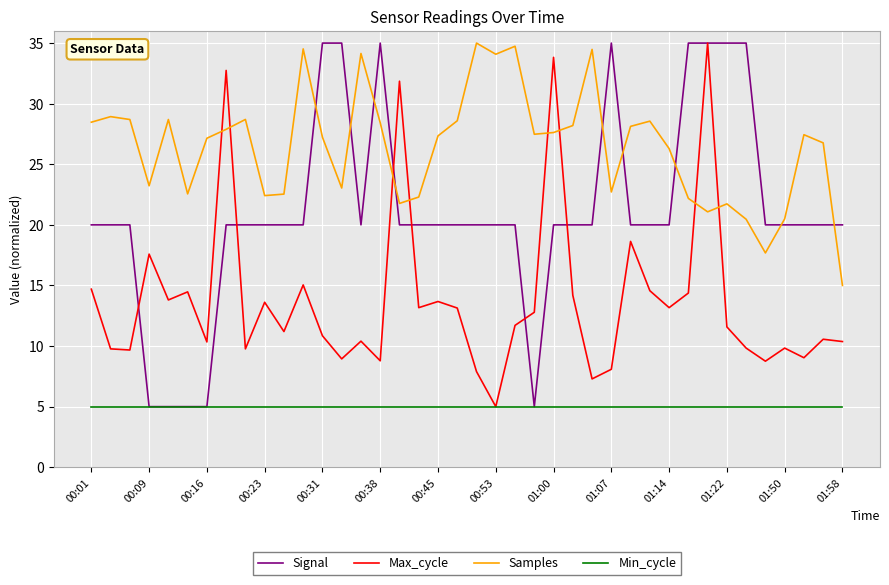

Which series has the largest total across all categories?

Samples